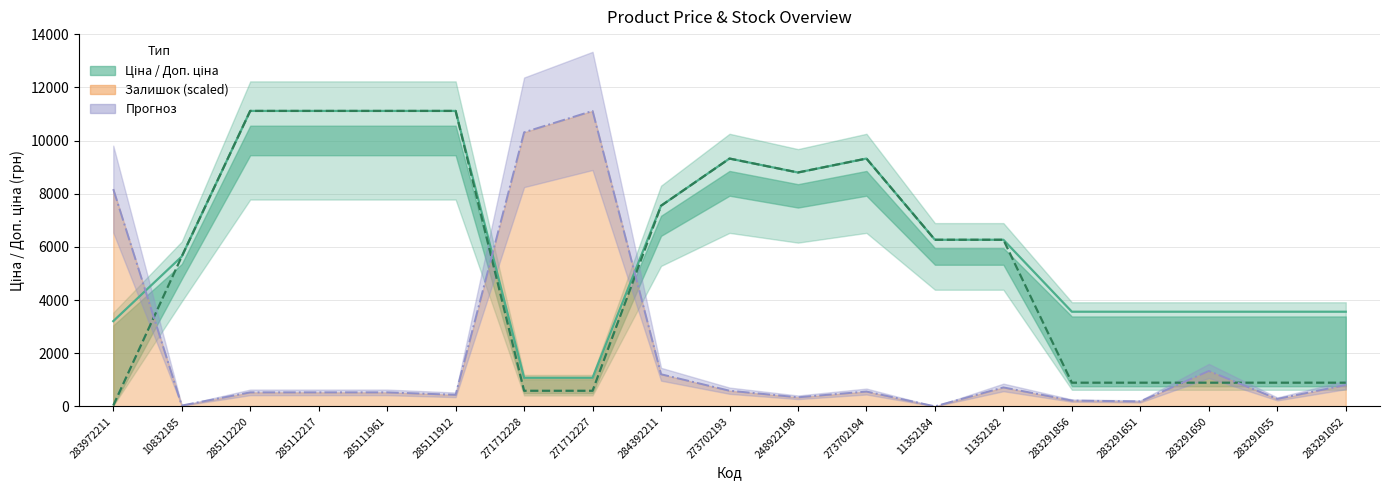

What is the approximate value of Ціна at 283291055?

889.9